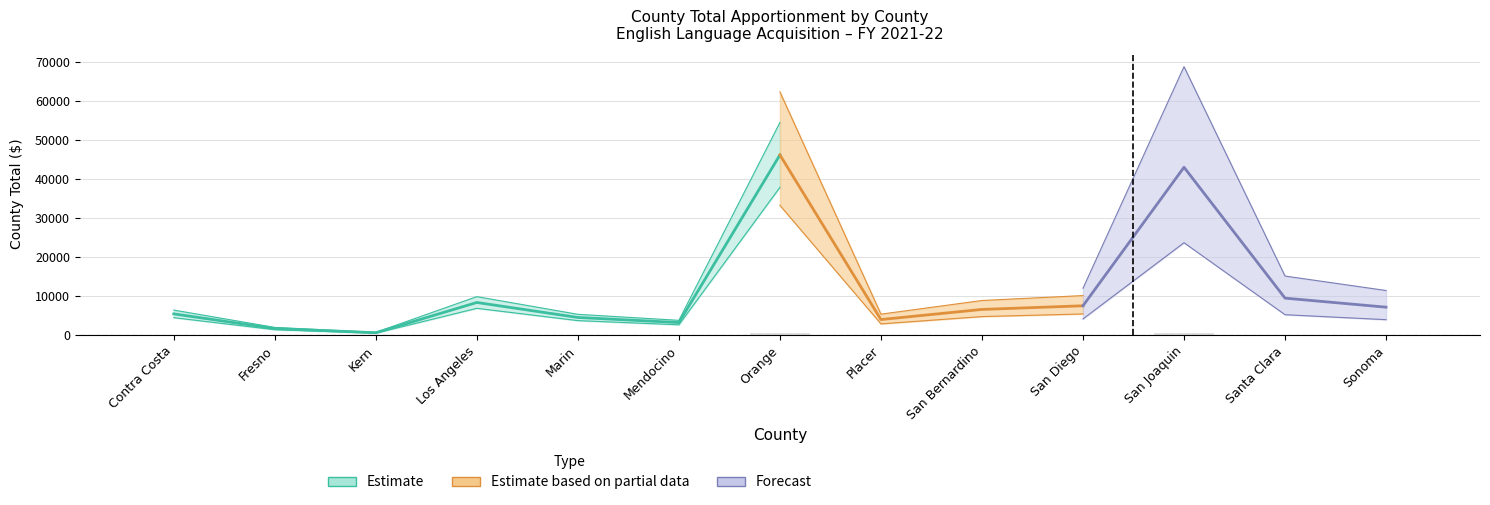

What is the greatest value displayed?

46201